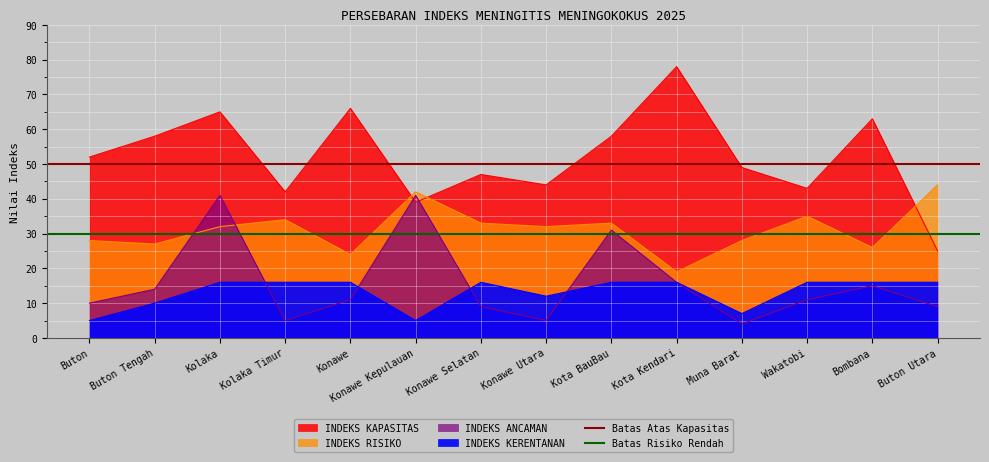

What is the value of the Batas Risiko Rendah point at the 1st from the left?

30